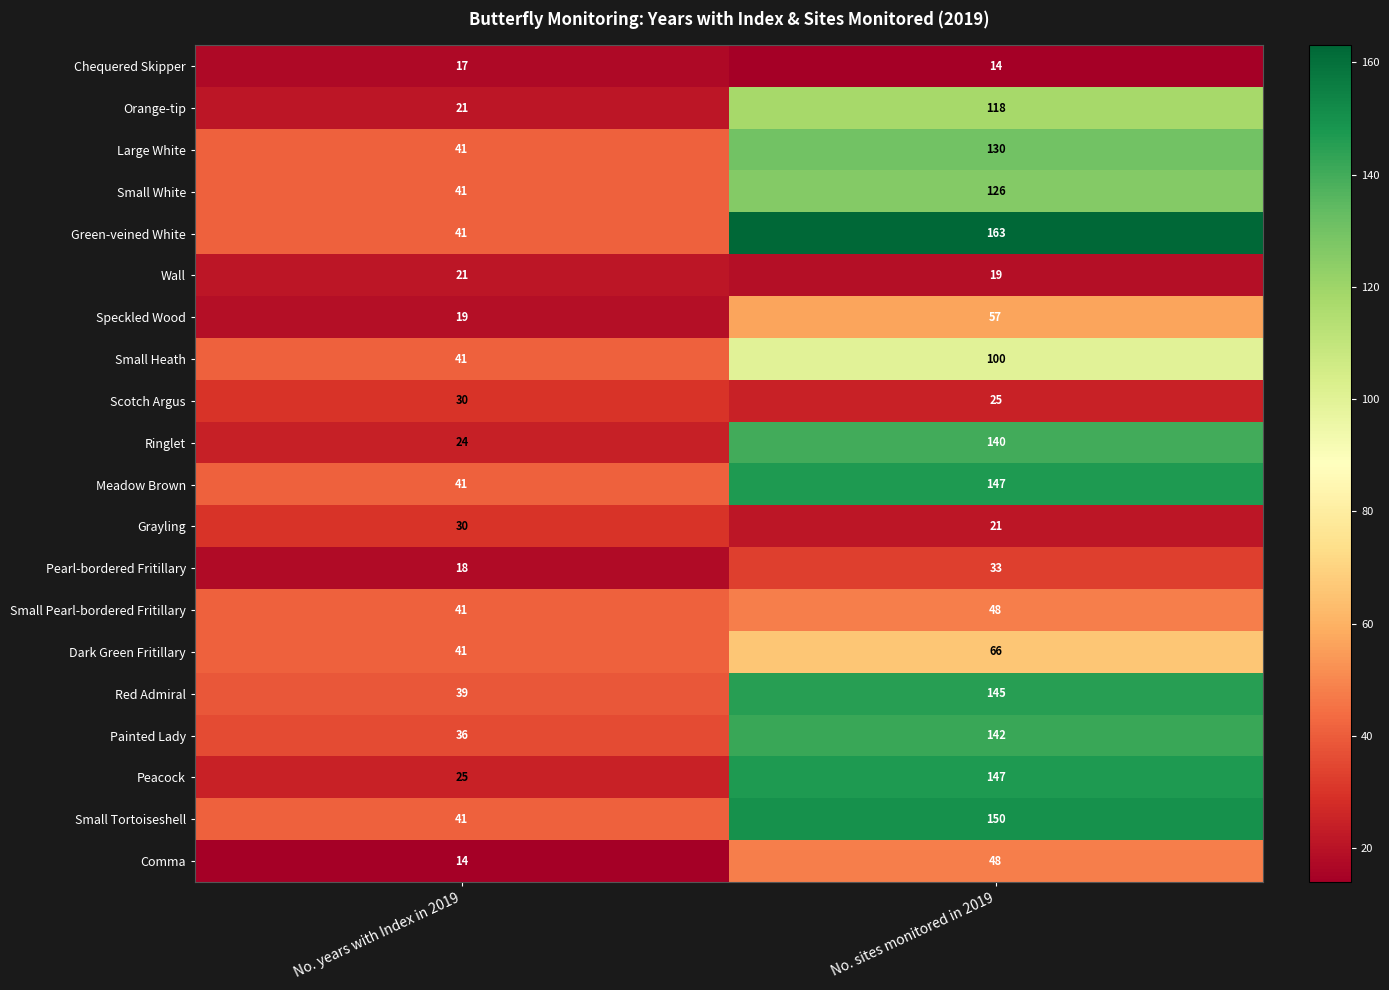

What is the spread (max minus min) of values at No. sites monitored in 2019?

149